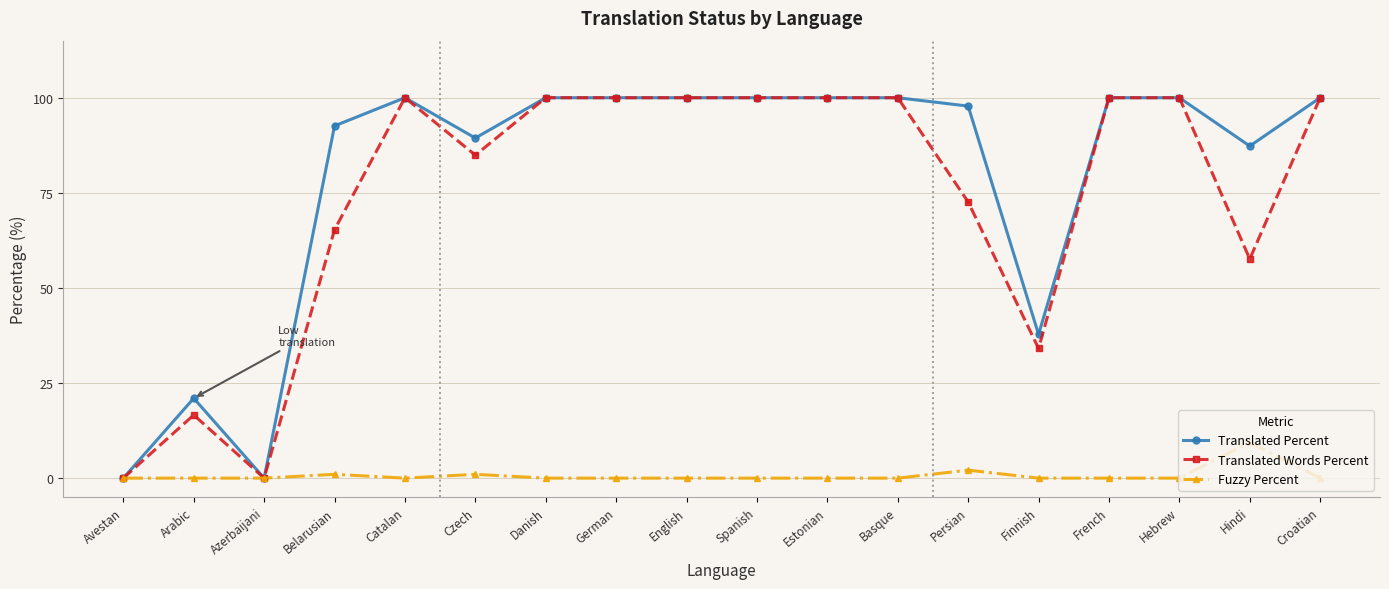

What is the label of the 6th point from the left?

Czech